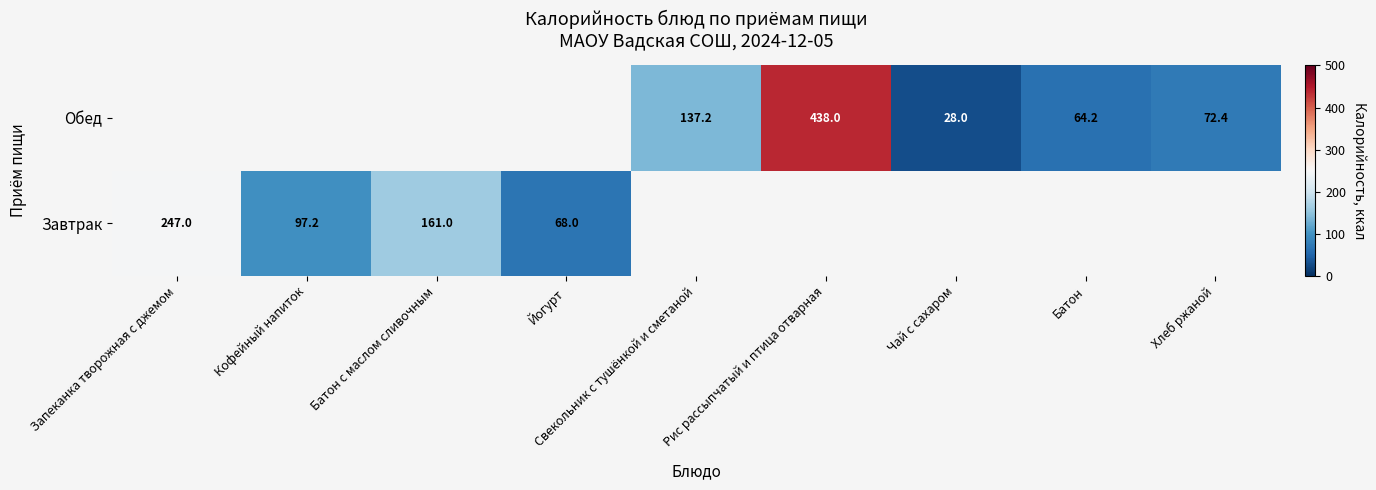

True or false: Обед has a value of 40.1 at Батон.

False